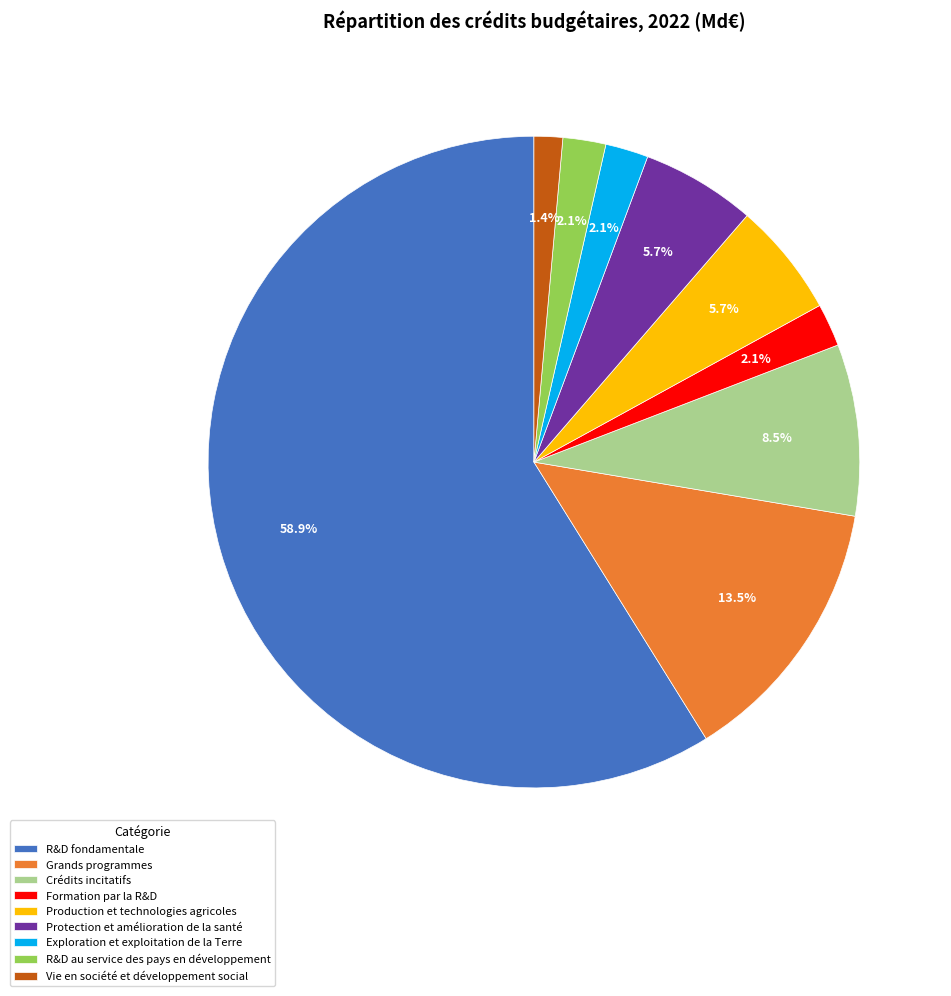

Combined, do R&D fondamentale and Production et technologies agricoles account for over 50%?

Yes